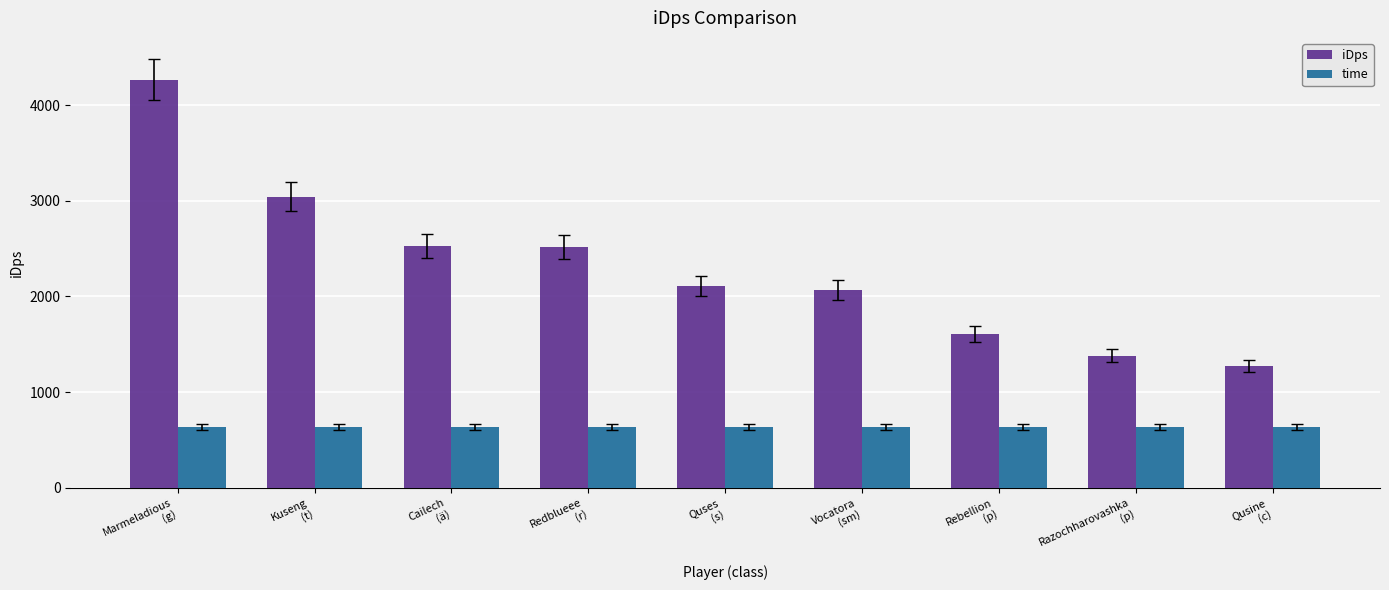

Which series has the widest spread of values?

iDps